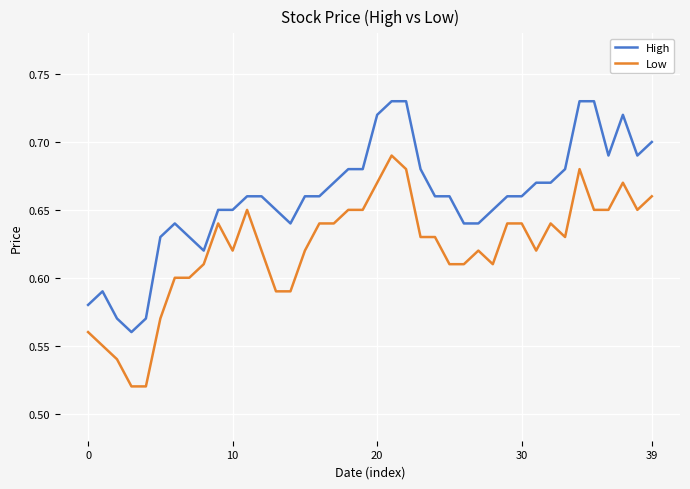

True or false: High and Low intersect in this chart.

False